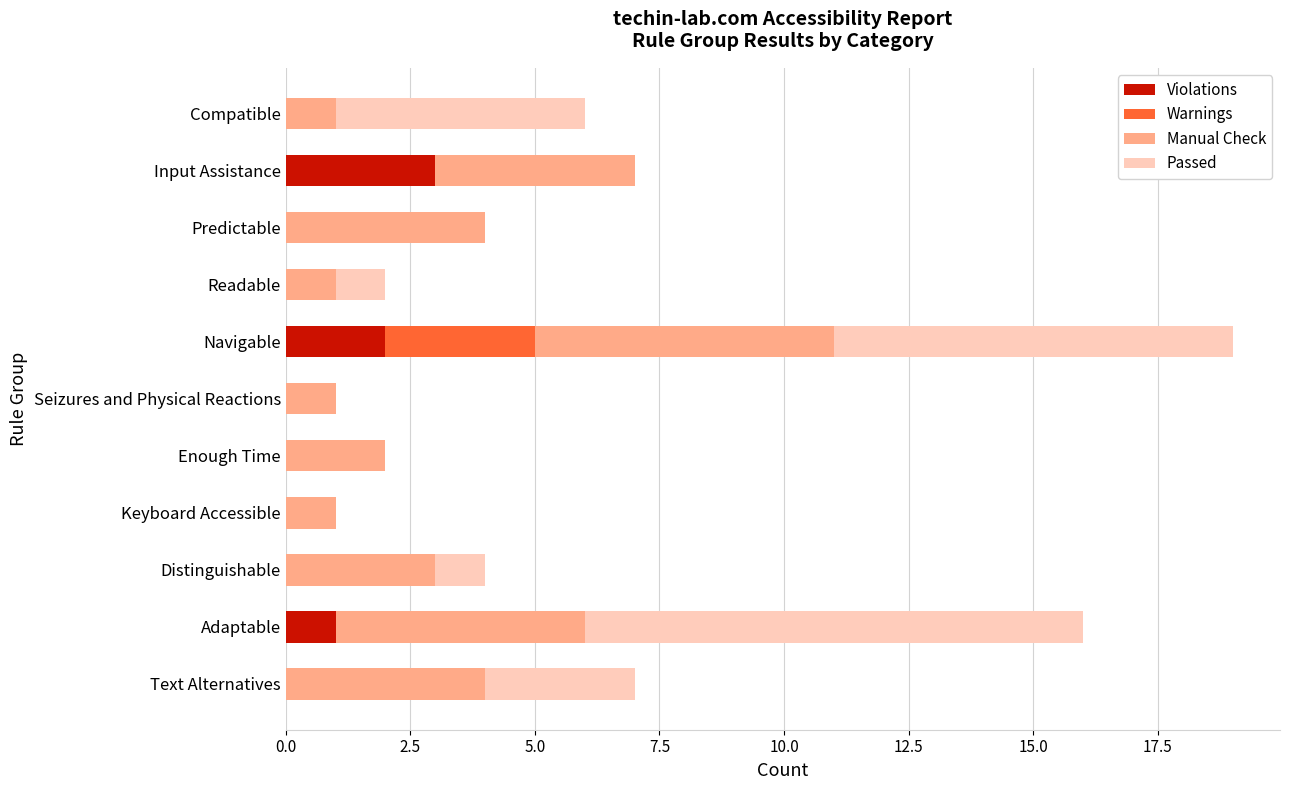

What is the total value across all series at Navigable?

19